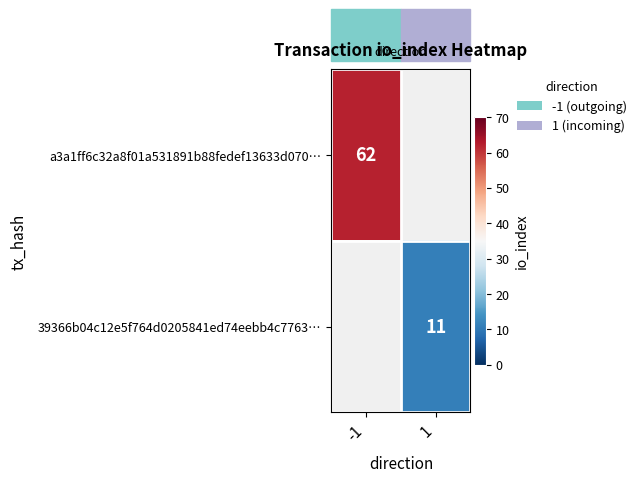

Is it true that a3a1ff6c32a8f01a531891b88fedef13633d070… equals 92.8 at -1?

False